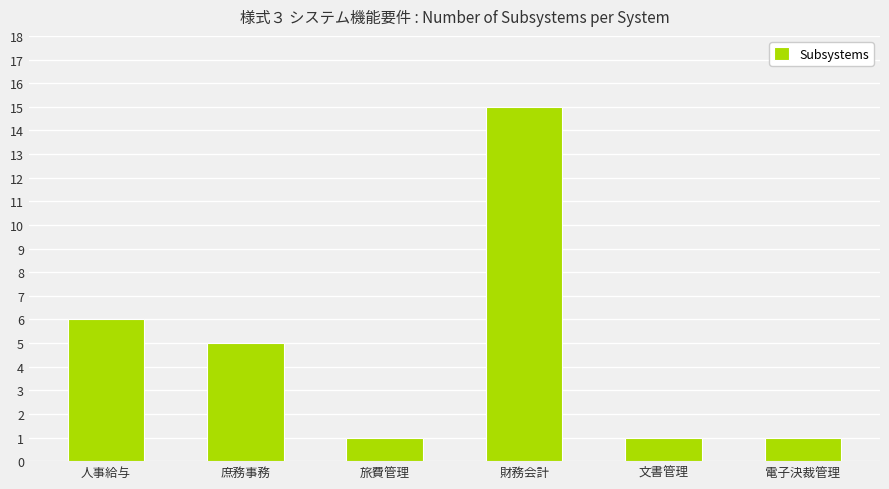

What is the difference between the second highest and minimum values?

5